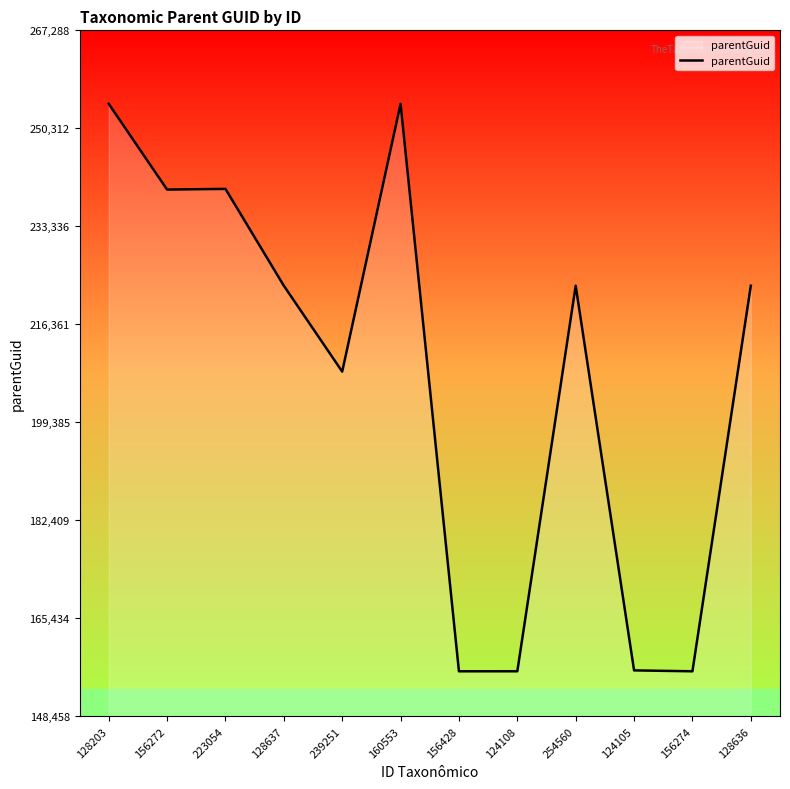

At which label is the value closest to 205416?

239251